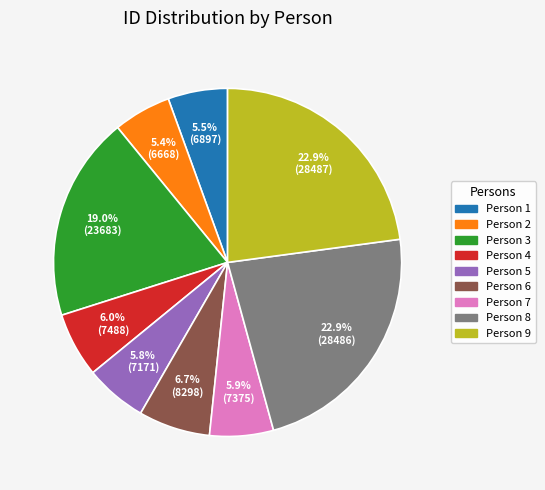

Which has a higher value, Person 1 or Person 9?

Person 9